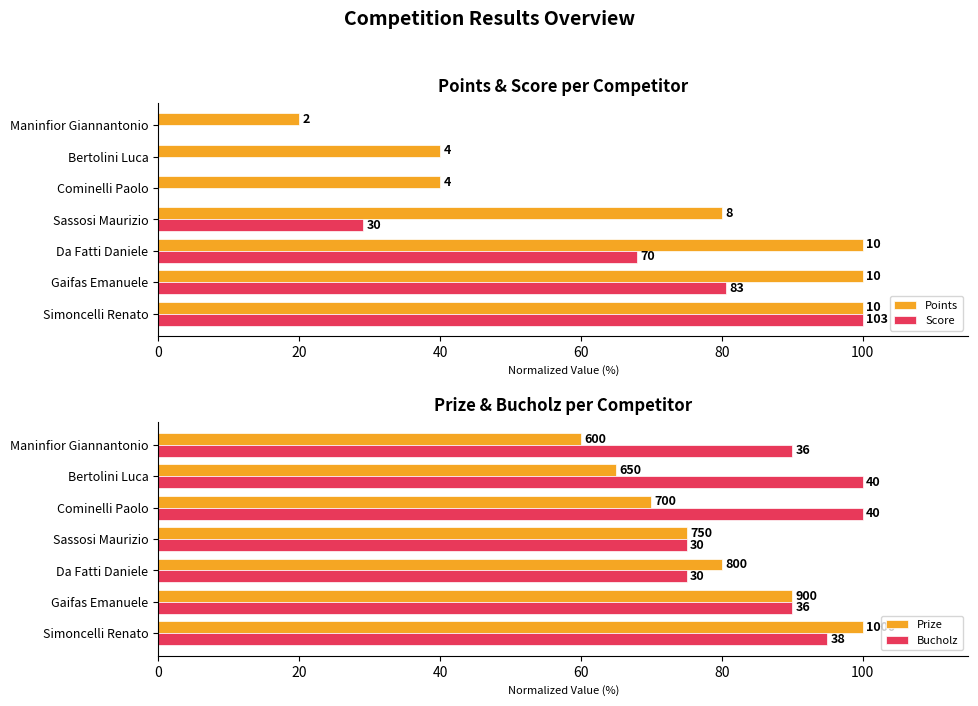

How many Points values are between 40 and 100?

6